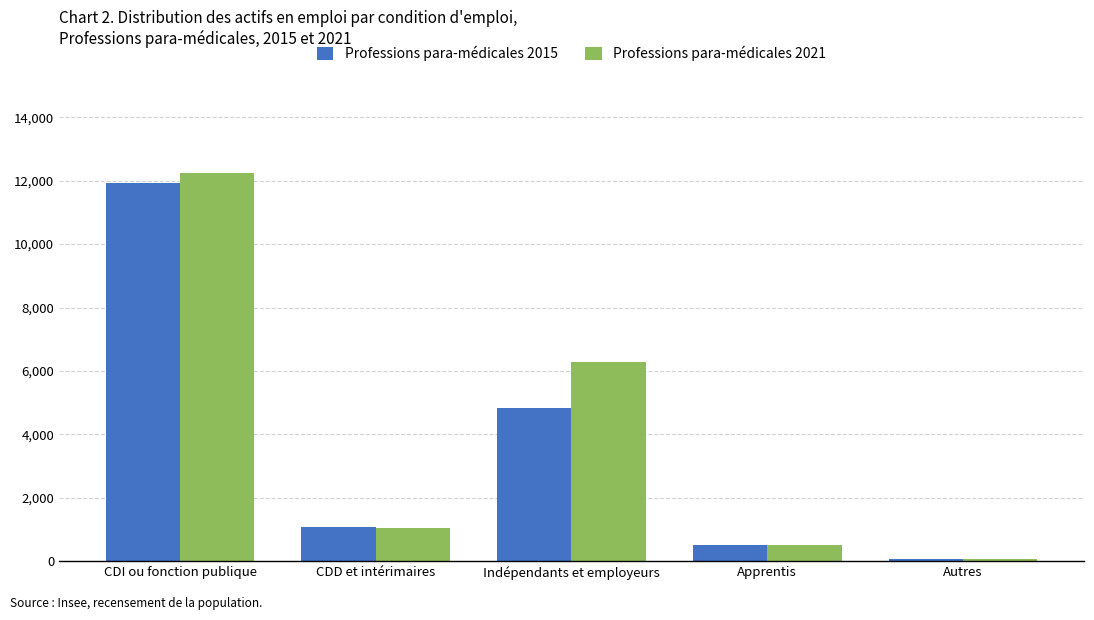

What are all the series names shown in the legend?

Professions para-médicales 2015, Professions para-médicales 2021